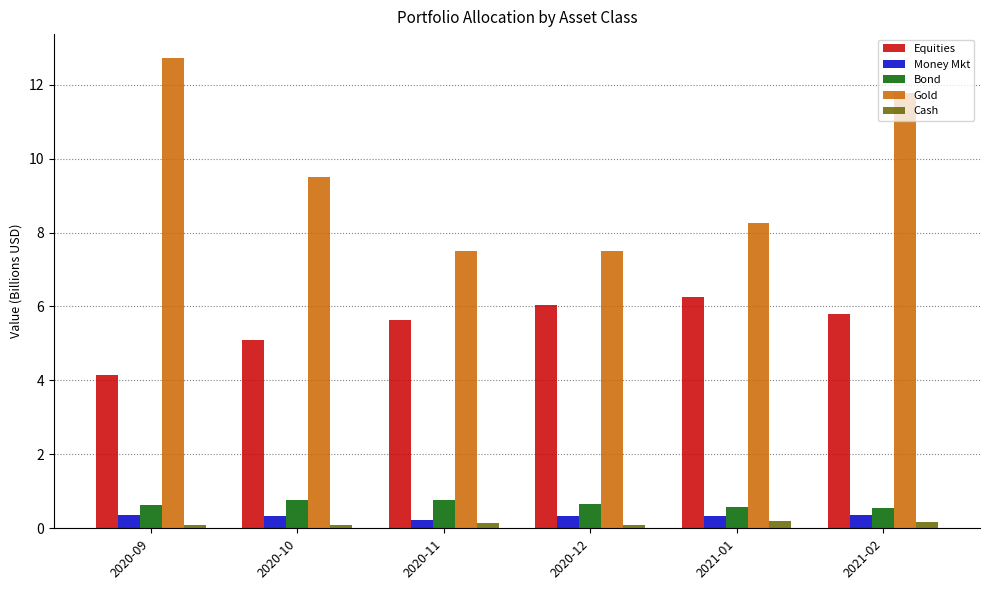

How many Money Mkt values are between 0 and 1?

6